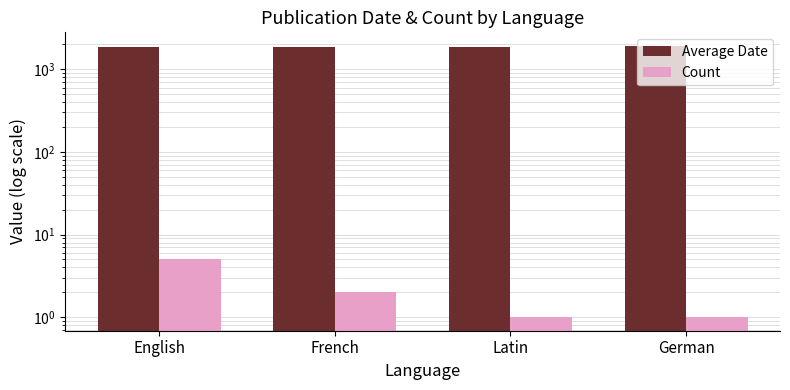

What is the total value across all series at French?

1835.0